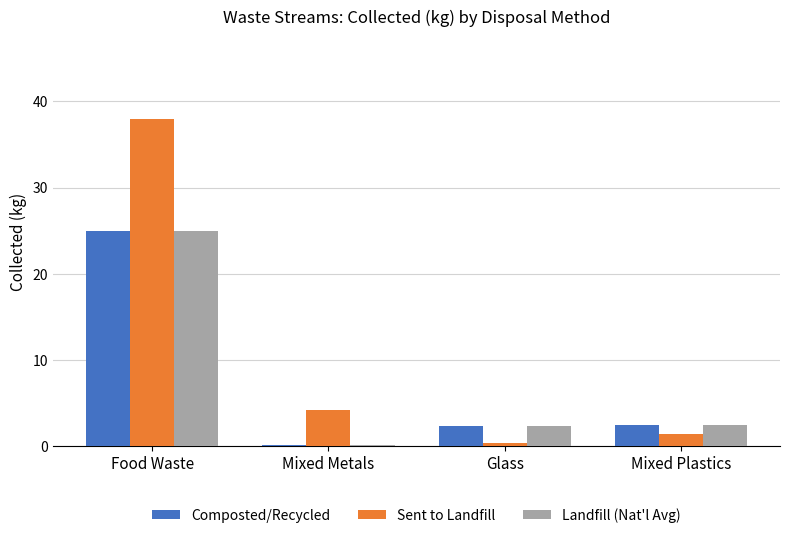

What value does the Sent to Landfill series have at Glass?

0.4